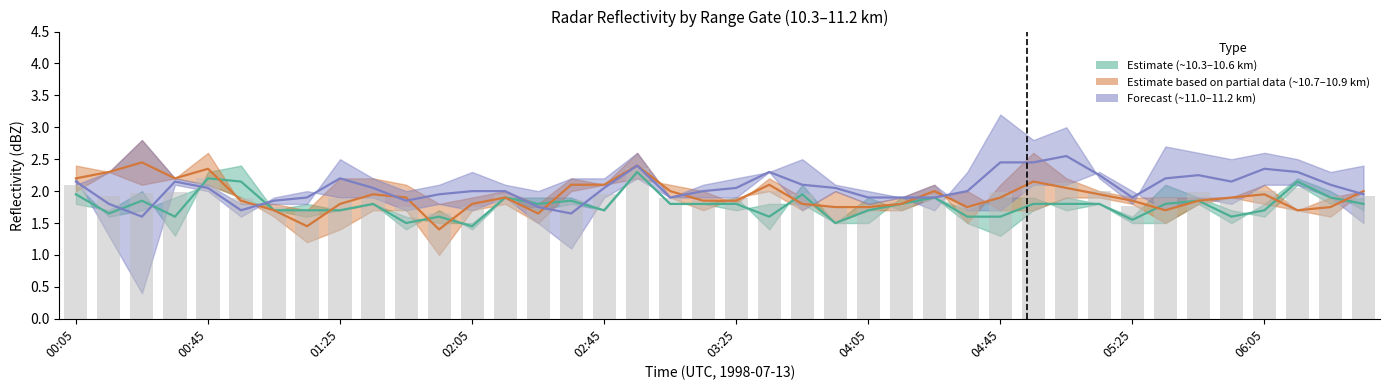

Reading left to right, list all the values displayed in this chart.

10.565: 2.1	1.6	1.7	1.9	2.1	1.9	1.7	1.6	1.7	1.8	1.4	1.7	1.4	1.9	1.9	1.9	1.7	2.3	1.8	1.8	1.7	1.8	1.8	1.5	1.5	1.9	1.9	1.7	1.9	1.9	1.7	1.8	1.5	1.5	1.8	1.5	1.8	2.2	2.0	1.7
10.713: 2.0	2.3	2.1	2.2	2.1	1.9	1.6	1.2	1.4	1.7	1.7	1.0	1.7	1.8	1.5	2.0	2.1	2.2	2.1	2.0	1.8	2.2	1.9	1.5	1.7	1.7	1.9	2.0	1.7	1.7	1.9	1.9	1.8	1.5	1.8	1.9	1.8	1.7	1.6	2.0
10.861: 2.4	2.3	2.8	2.2	2.6	1.8	1.8	1.7	2.2	2.2	2.1	1.8	1.9	2.0	1.8	2.2	2.1	2.6	1.9	1.7	1.9	2.0	1.7	2.0	1.8	1.9	2.1	1.5	2.1	2.6	2.2	2.0	1.9	1.9	1.9	1.9	2.1	1.7	1.9	2.0
11.009: 2.2	1.3	0.4	2.1	2.0	1.6	1.9	2.0	1.9	1.9	1.7	1.8	1.7	1.9	1.5	1.1	1.9	2.2	1.9	1.9	1.9	2.3	1.7	2.0	1.8	1.9	2.1	1.7	1.7	2.1	2.1	2.3	2.0	1.7	1.9	1.8	2.1	2.1	1.9	1.5
10.270: 1.8	1.7	2.0	1.3	2.3	2.4	1.7	1.8	1.7	1.8	1.6	1.5	1.5	1.9	1.7	1.8	1.7	2.3	1.8	1.8	1.9	1.4	2.1	1.5	1.9	1.7	1.9	1.5	1.3	1.7	1.9	1.8	1.6	2.1	1.9	1.7	1.6	2.1	1.8	1.9
11.156: 2.1	2.3	2.8	2.2	2.1	1.8	1.8	1.8	2.5	2.2	2.0	2.1	2.3	2.1	2.0	2.2	2.2	2.6	1.9	2.1	2.2	2.3	2.5	2.1	2.0	1.9	1.7	2.3	3.2	2.8	3.0	2.2	1.8	2.7	2.6	2.5	2.6	2.5	2.3	2.4